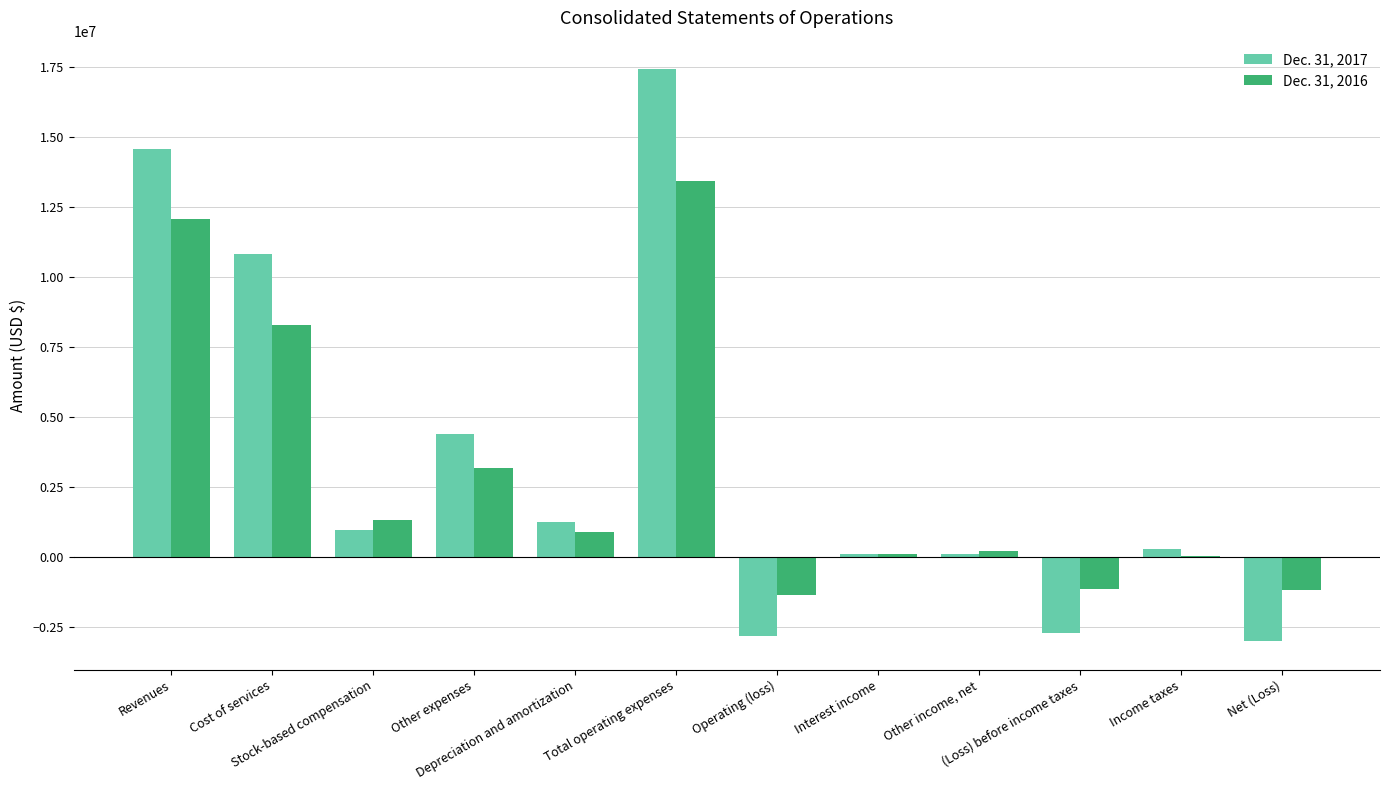

What is the greatest value displayed?

17408174